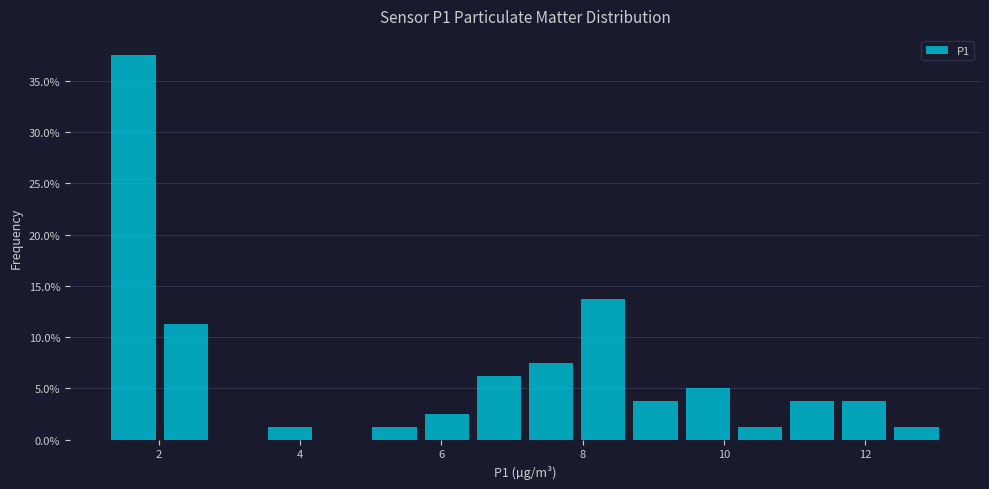

Around what value on the x-axis is the tallest bar? Give the approximate position of its centre, as read against the axis.

1.6